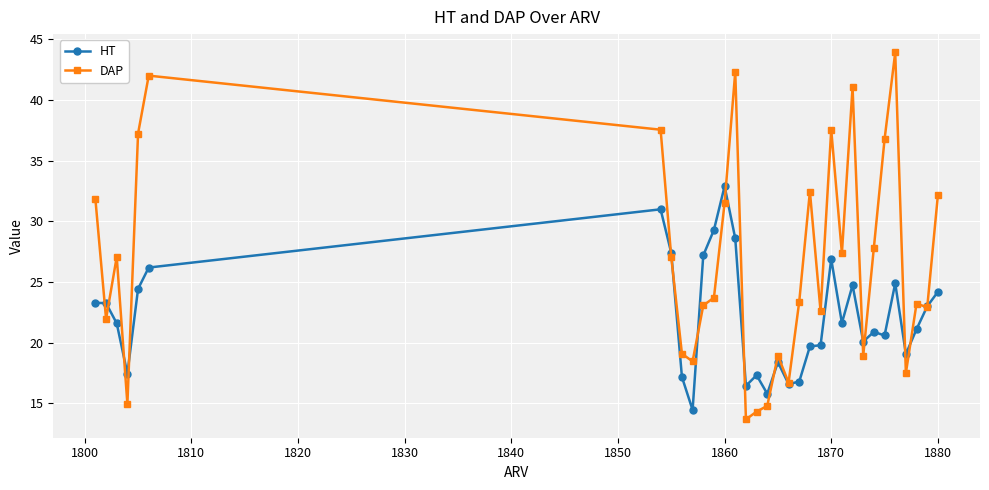

True or false: DAP has more than 0 interior local peaks.

True